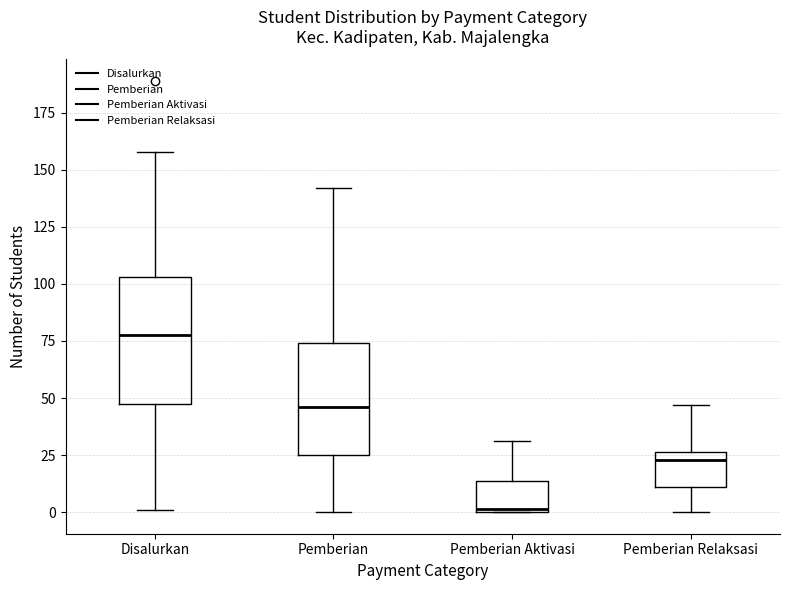

Reading left to right, transcribe this box plot: for each box, give where its median line is, the range the box spans, and where its two whiskers end, as read against the y-axis. The values are not printed on the chart, so give them approximately, as read against the axis.

Disalurkan: median 80, box 50 to 105, whiskers 0 to 160
Pemberian: median 45, box 25 to 75, whiskers 0 to 140
Pemberian Aktivasi: median 0, box 0 to 15, whiskers 0 to 30
Pemberian Relaksasi: median 25 (just below the box's upper edge), box 10 to 25, whiskers 0 to 45